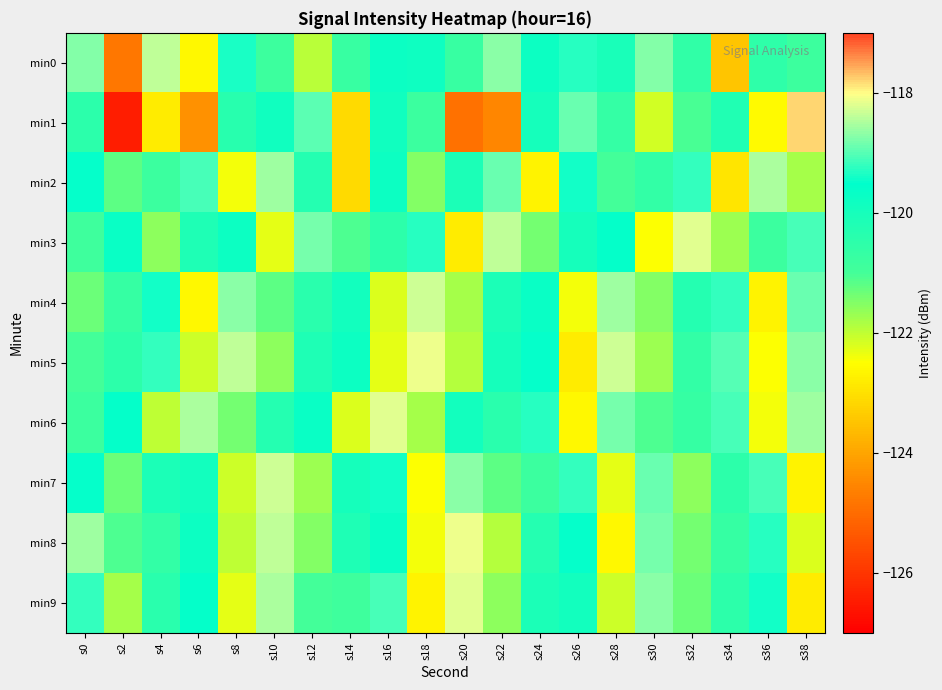

Rank the series at s26 from lowest to highest value.

min5, min6, min4, min3, min9, min8, min2, min0, min7, min1